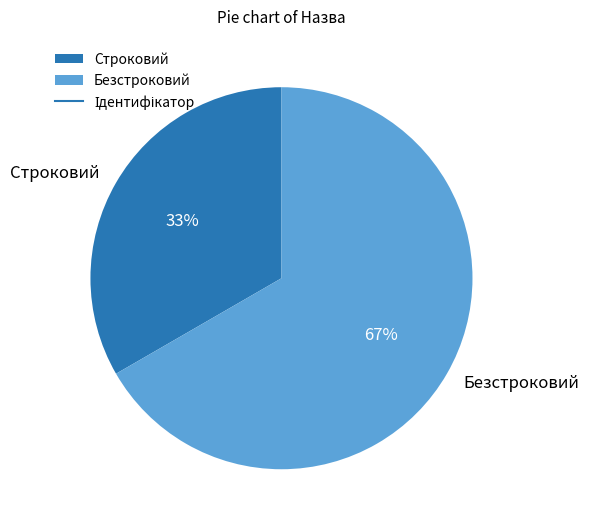

The Строковий slice represents 33% of the pie. True or false?

True